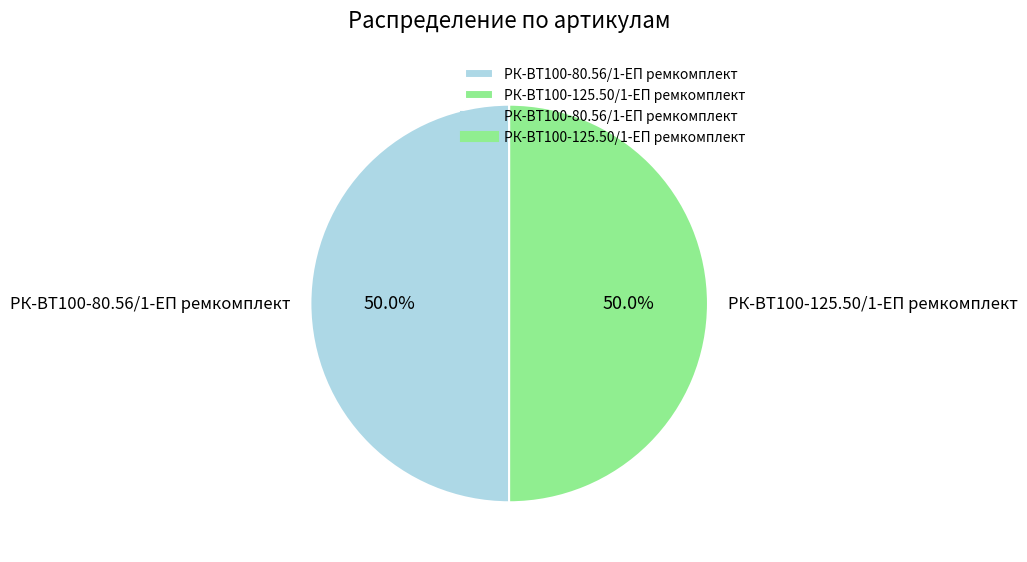

How much of the chart is everything except РК-ВТ100-80.56/1-ЕП ремкомплект?

50.0%